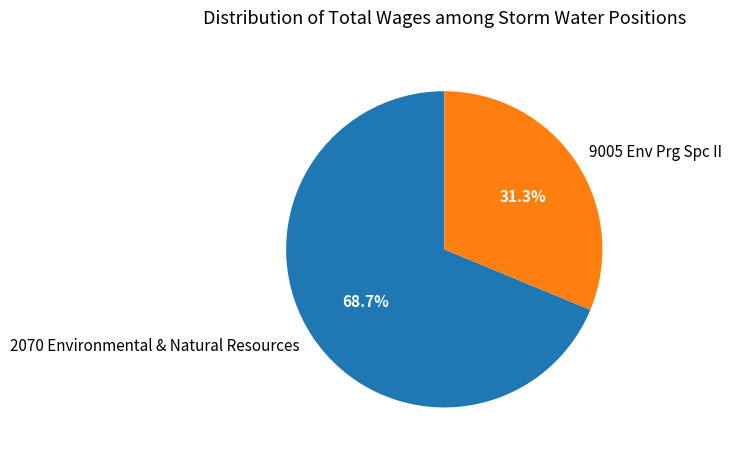

What portion of the pie excludes 2070 Environmental & Natural Resources?

31.3%